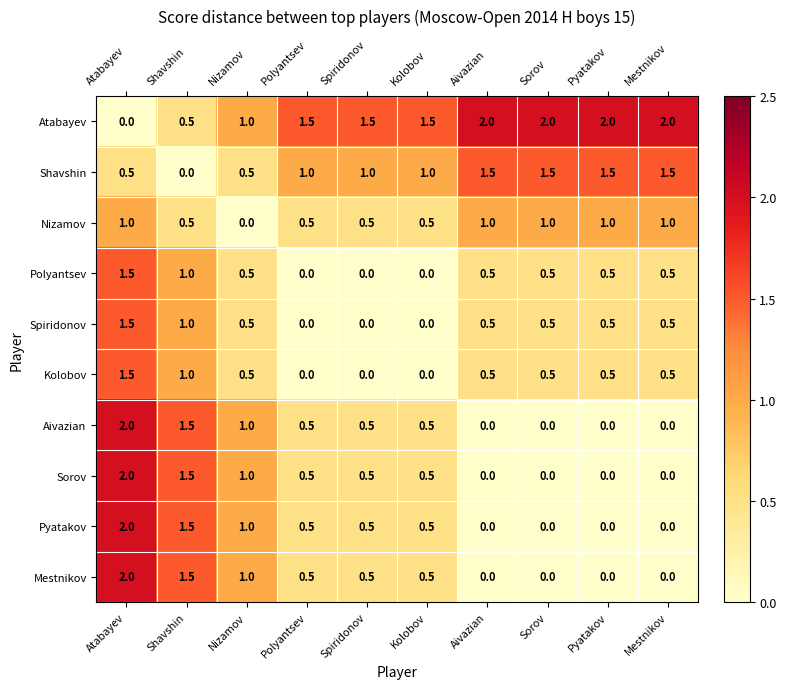

What is the difference between the maximum and second lowest values in the Mestnikov series?

2.0